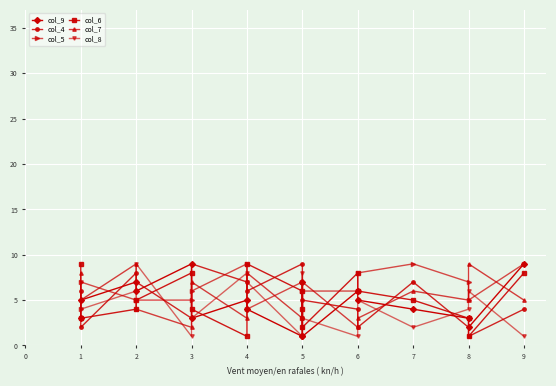

What is the sum of all col_4 values?

85